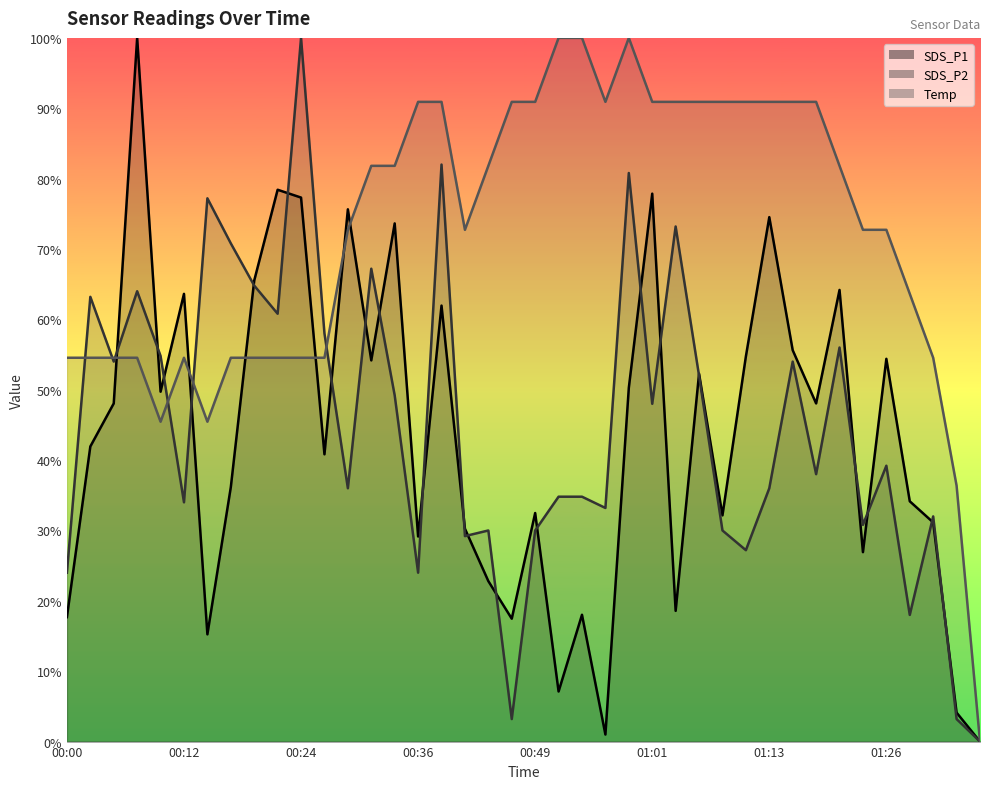

Where is SDS_P2 nearest to the value 50?

00:34